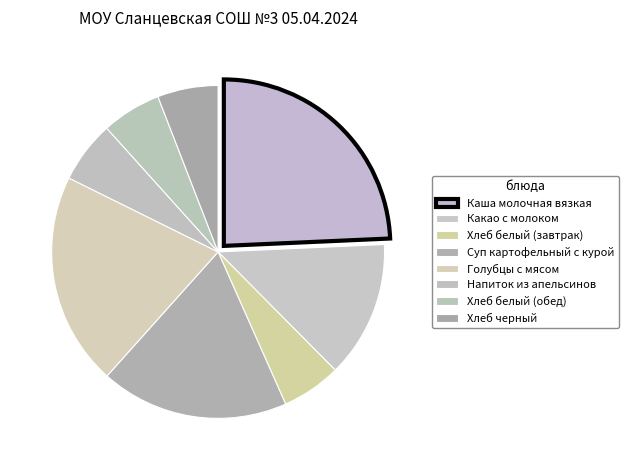

The Хлеб белый (обед) slice represents 17% of the pie. True or false?

False